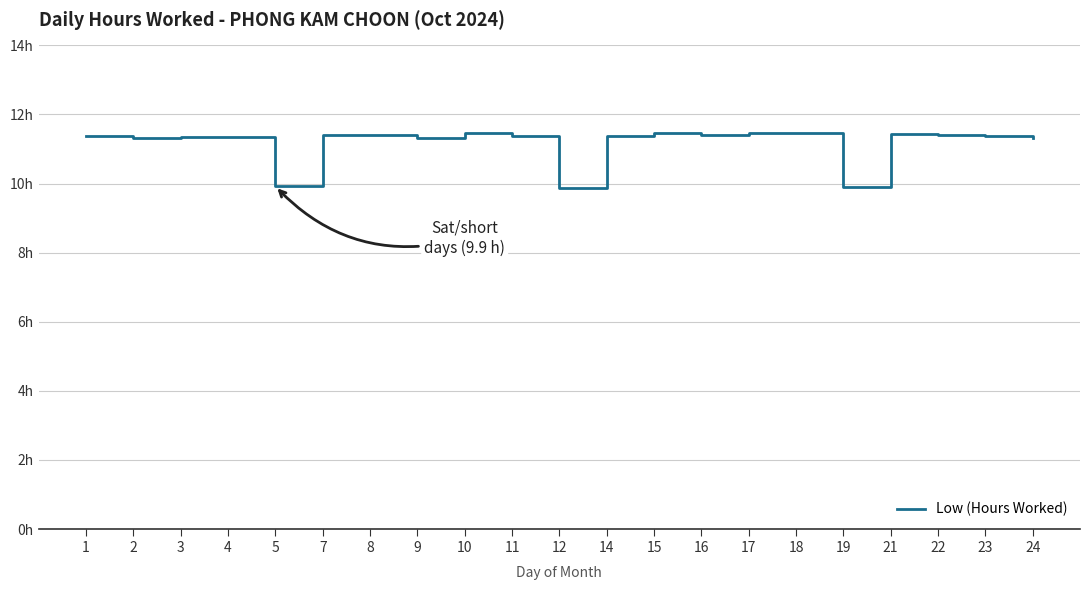

What is the ratio of the value at 21 to the value at 22?

1.0